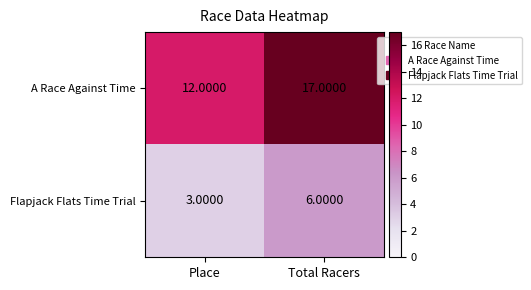

Which series has the largest range (max minus min)?

A Race Against Time